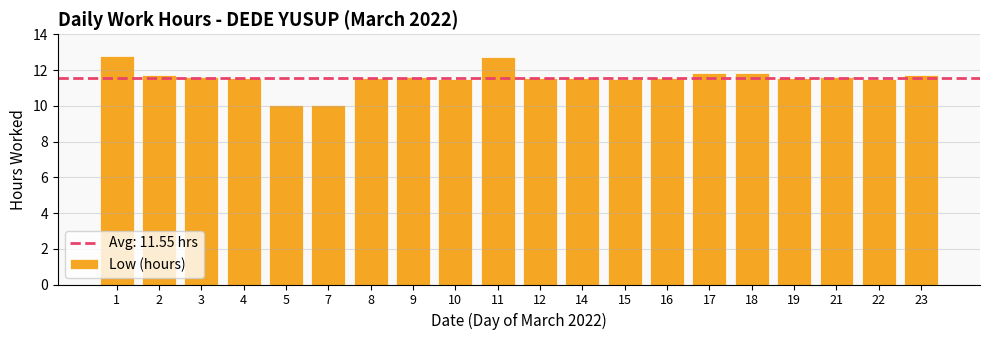

What is the maximum value shown in the chart?

12.8